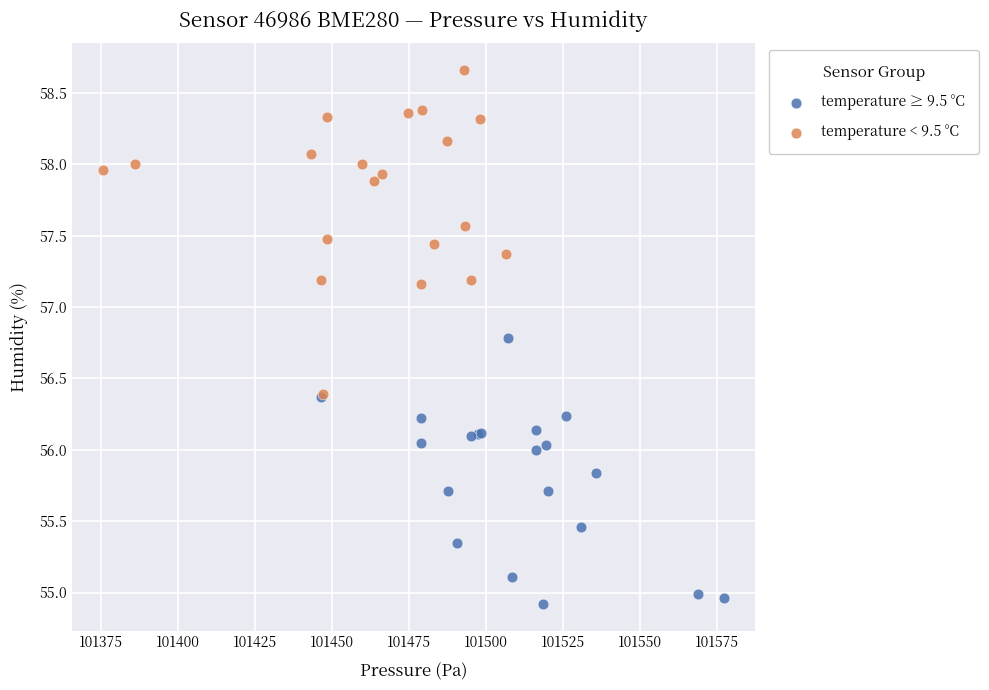

Which series reaches the minimum Y coordinate?

temperature ≥ 9.5 °C